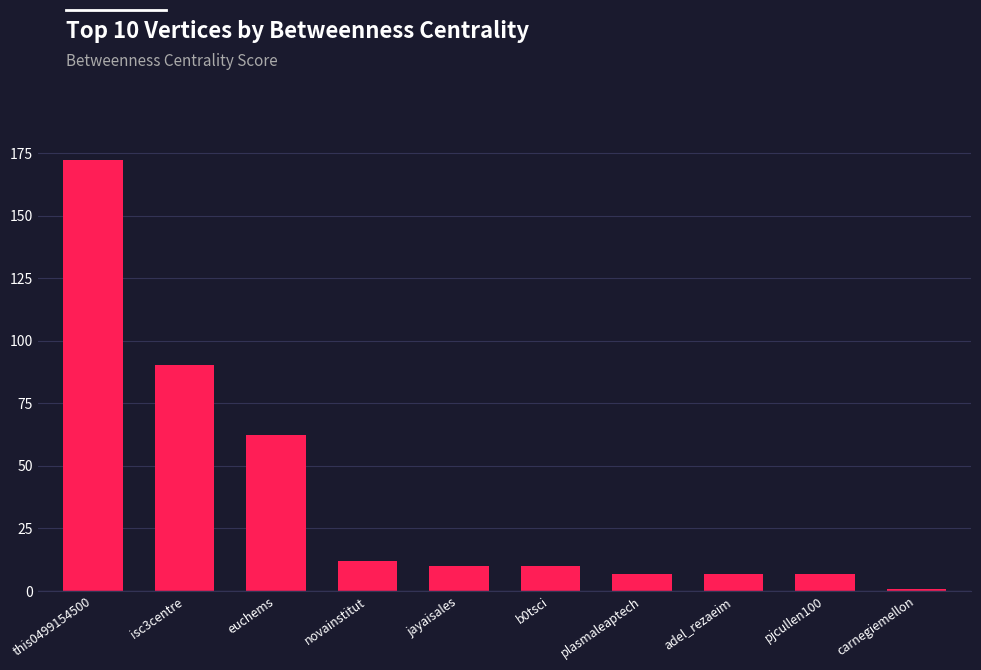

Which has a higher value, carnegiemellon or jayaisales?

jayaisales